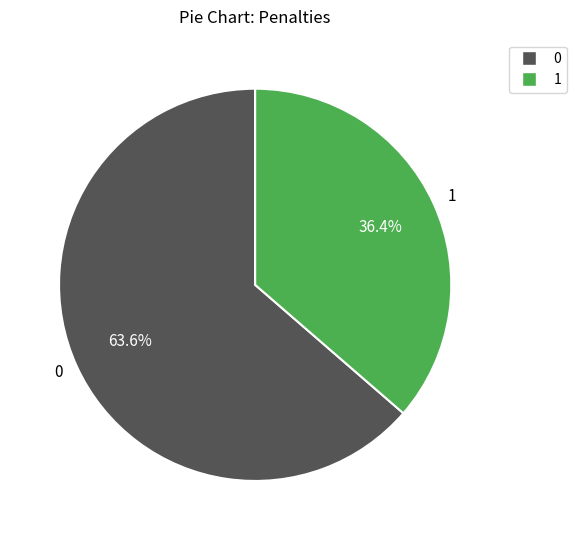

Is the sum of 1 and 0 greater than half?

Yes